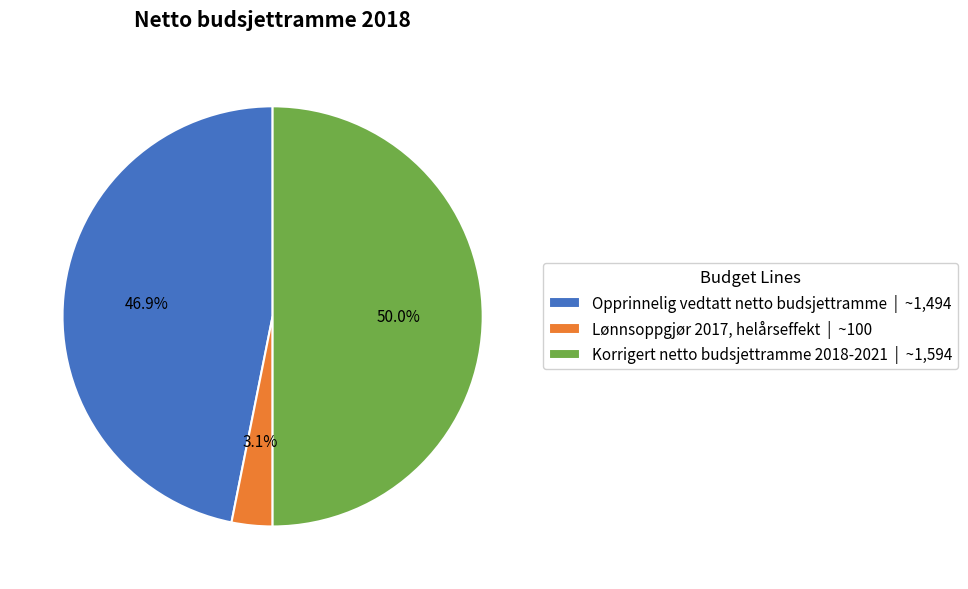

How much of the chart is everything except Korrigert netto budsjettramme 2018-2021?

50.0%